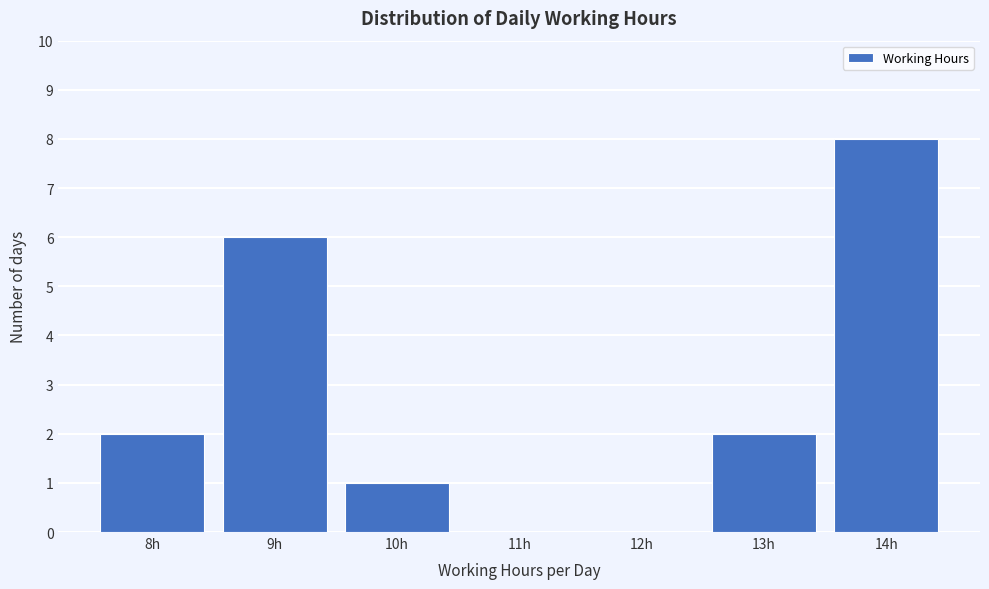

Reading left to right, extract all data points from this chart.

8h=2	9h=6	10h=1	11h=0	12h=0	13h=2	14h=8